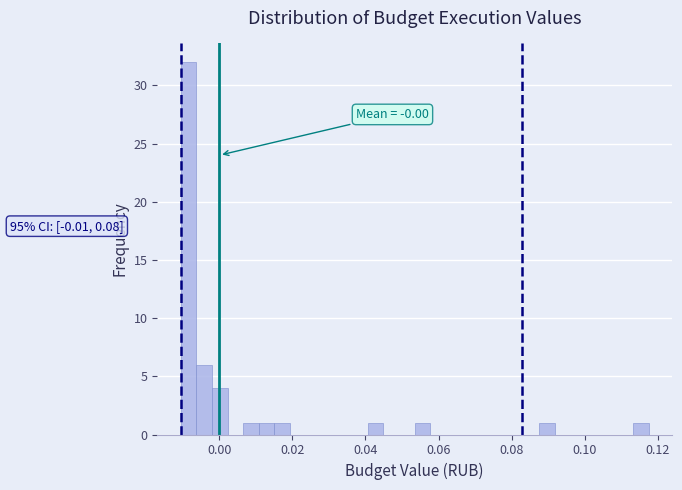

Around what value on the x-axis is the tallest bar? Give the approximate position of its centre, as read against the axis.

-0.008